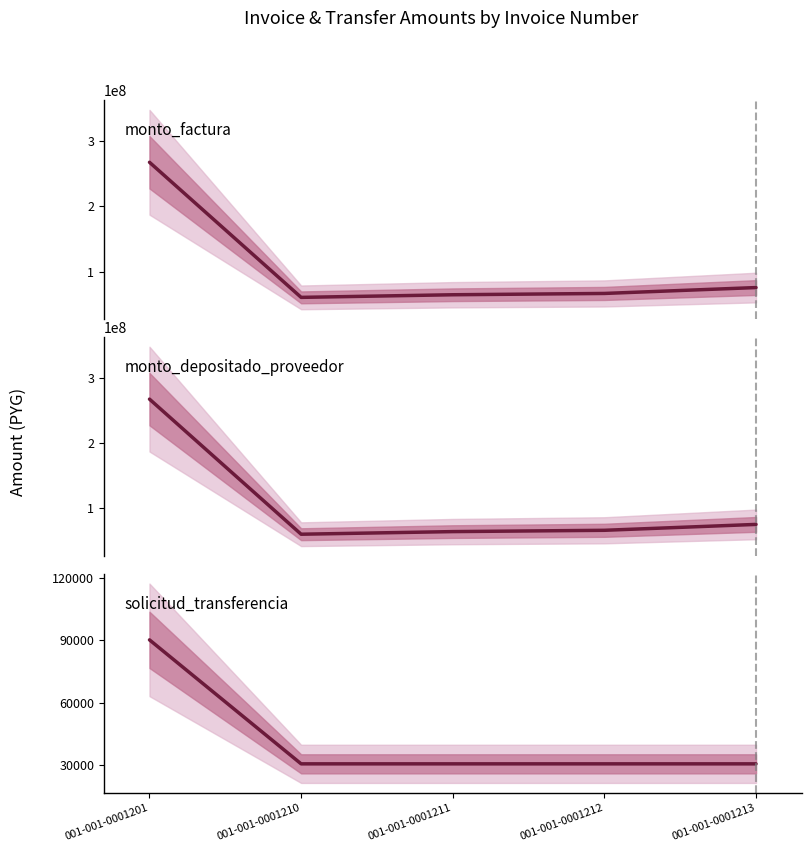

At which label is monto_depositado_proveedor closest to 163750000?

001-001-0001213